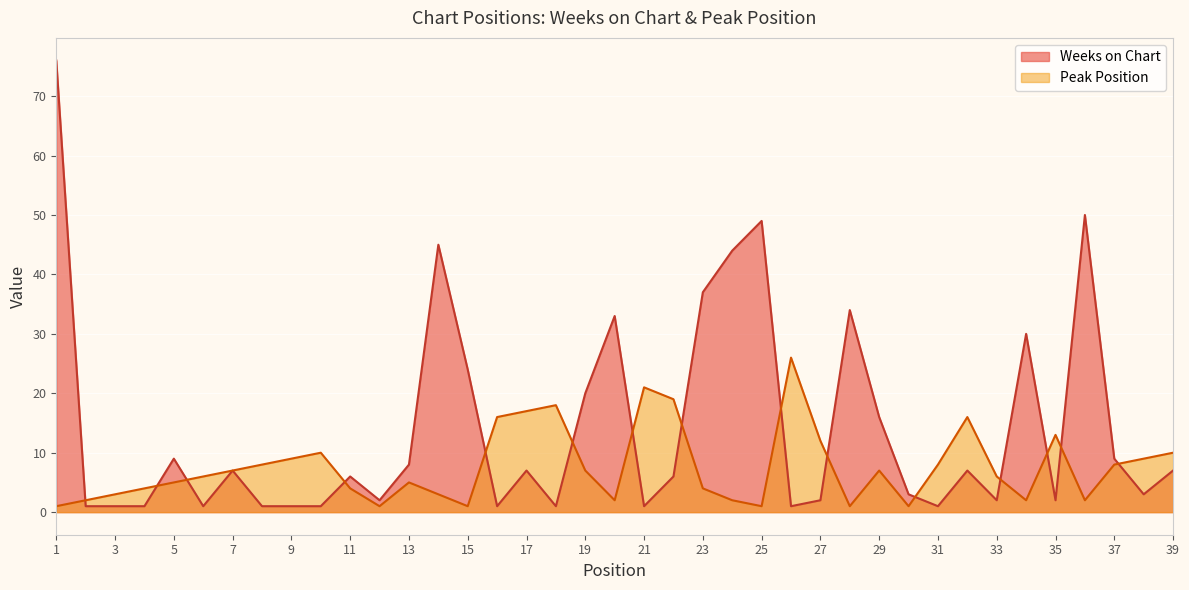

What is the difference between the Weeks on Chart values at 36 and 38?

47